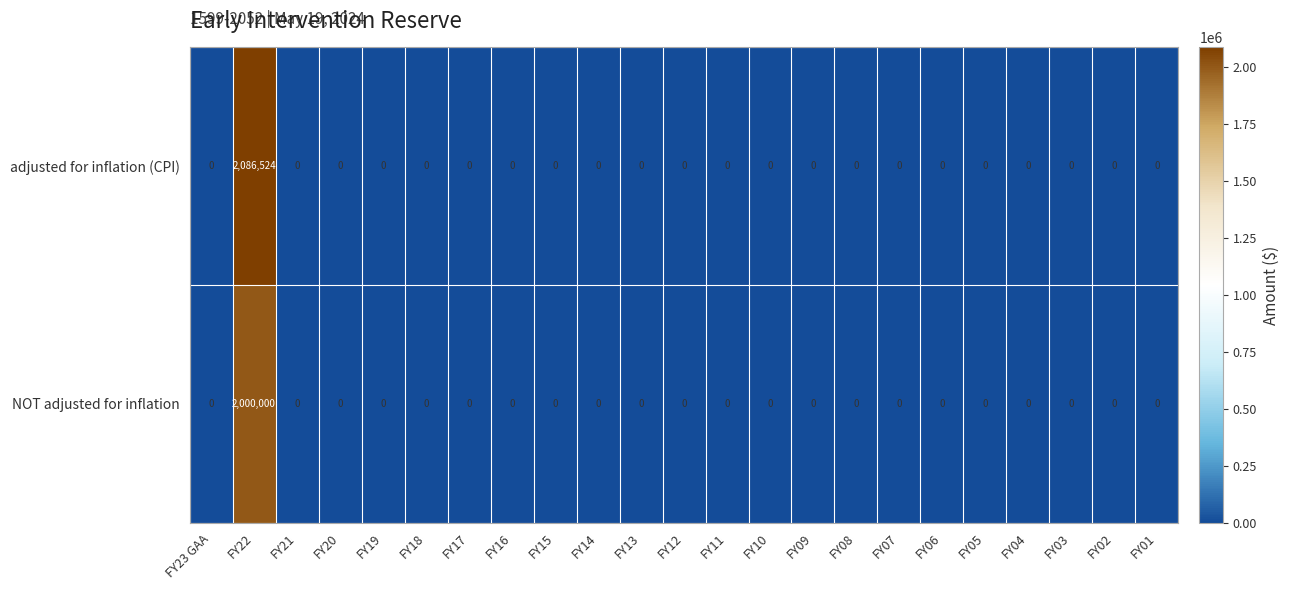

Rank the series by their maximum value, from lowest to highest.

NOT adjusted for inflation, adjusted for inflation (CPI)